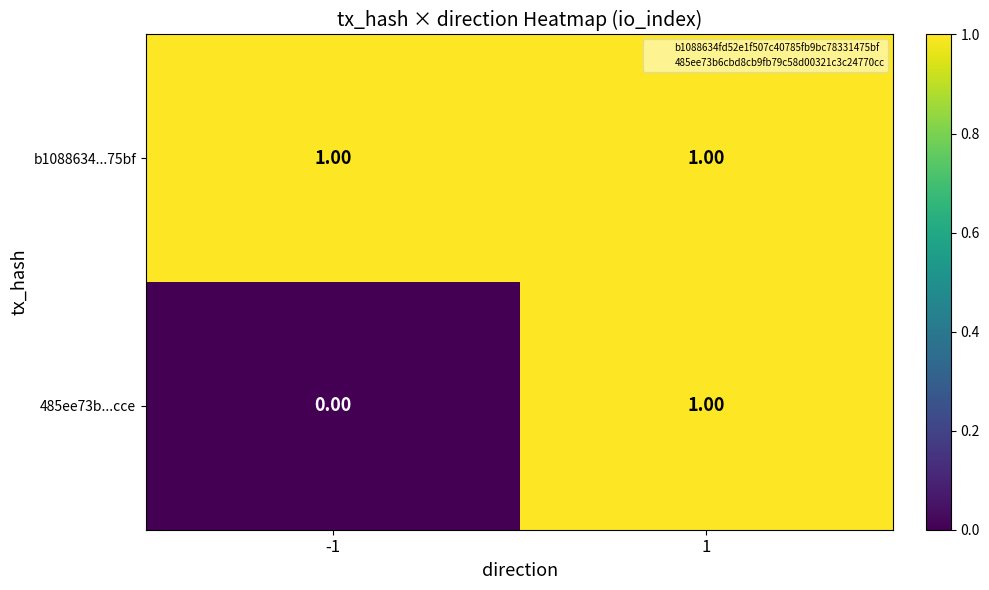

Which series has the largest total across all categories?

b1088634...75bf